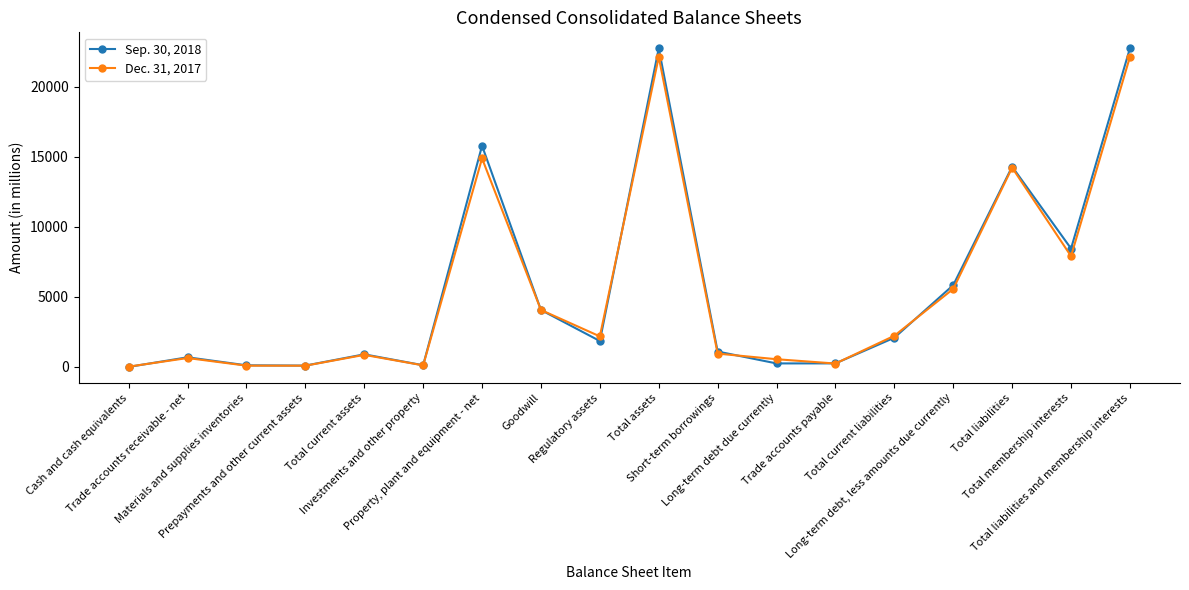

List the series in order of their overall mean, lowest first.

Dec. 31, 2017, Sep. 30, 2018